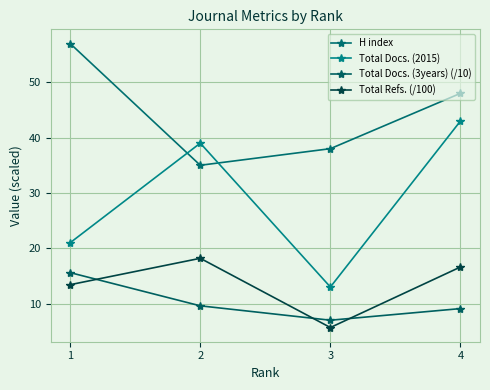

Is the value of Total Docs. (2015) at 2 greater than the value of Total Refs. (/100) at 1?

Yes